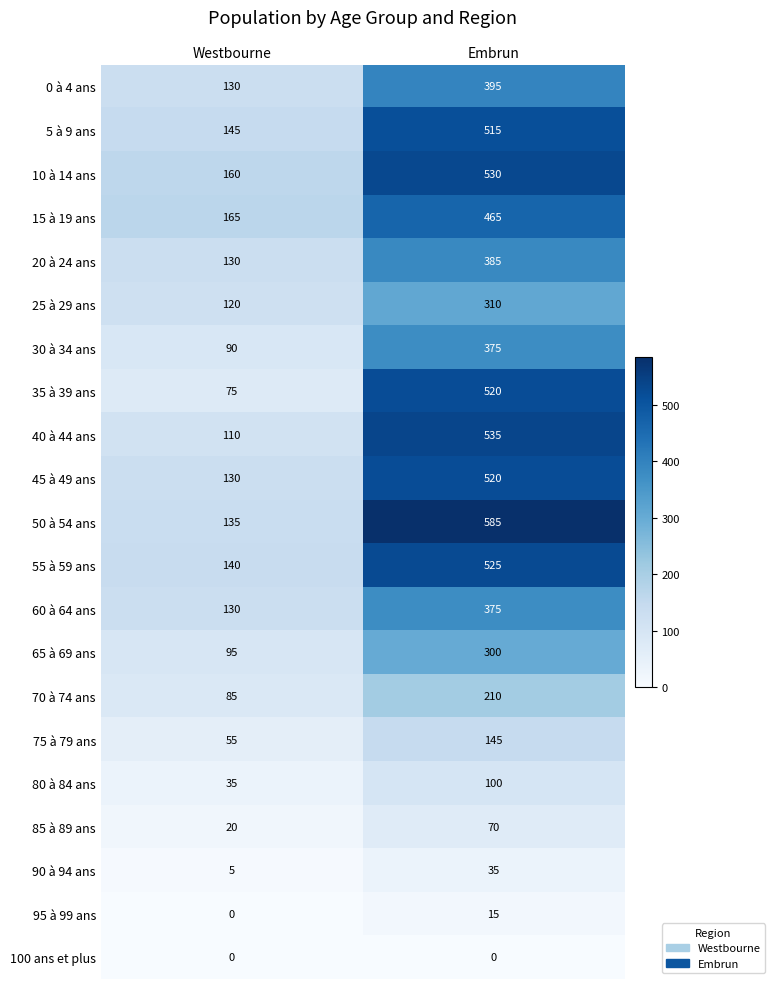

At which label is 5 à 9 ans closest to 330?

Westbourne